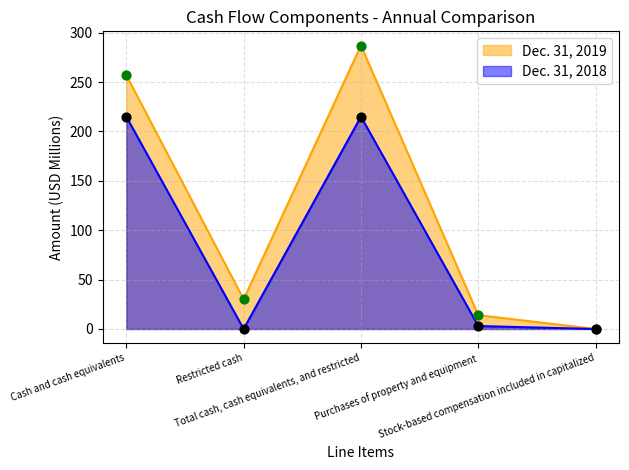

At which category is the sum across all series the highest?

Total cash, cash equivalents, and restricted